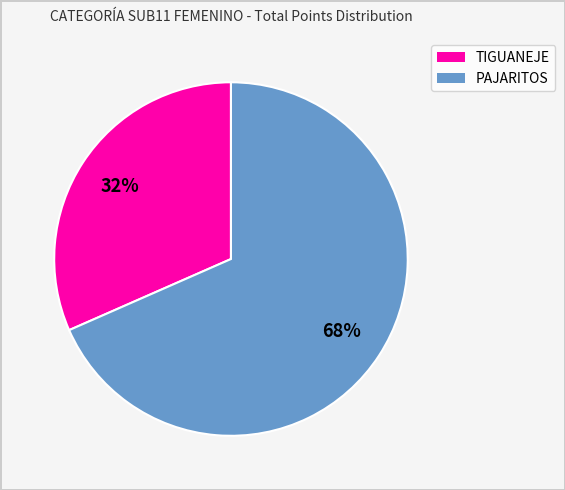

Does any single category account for the majority?

Yes